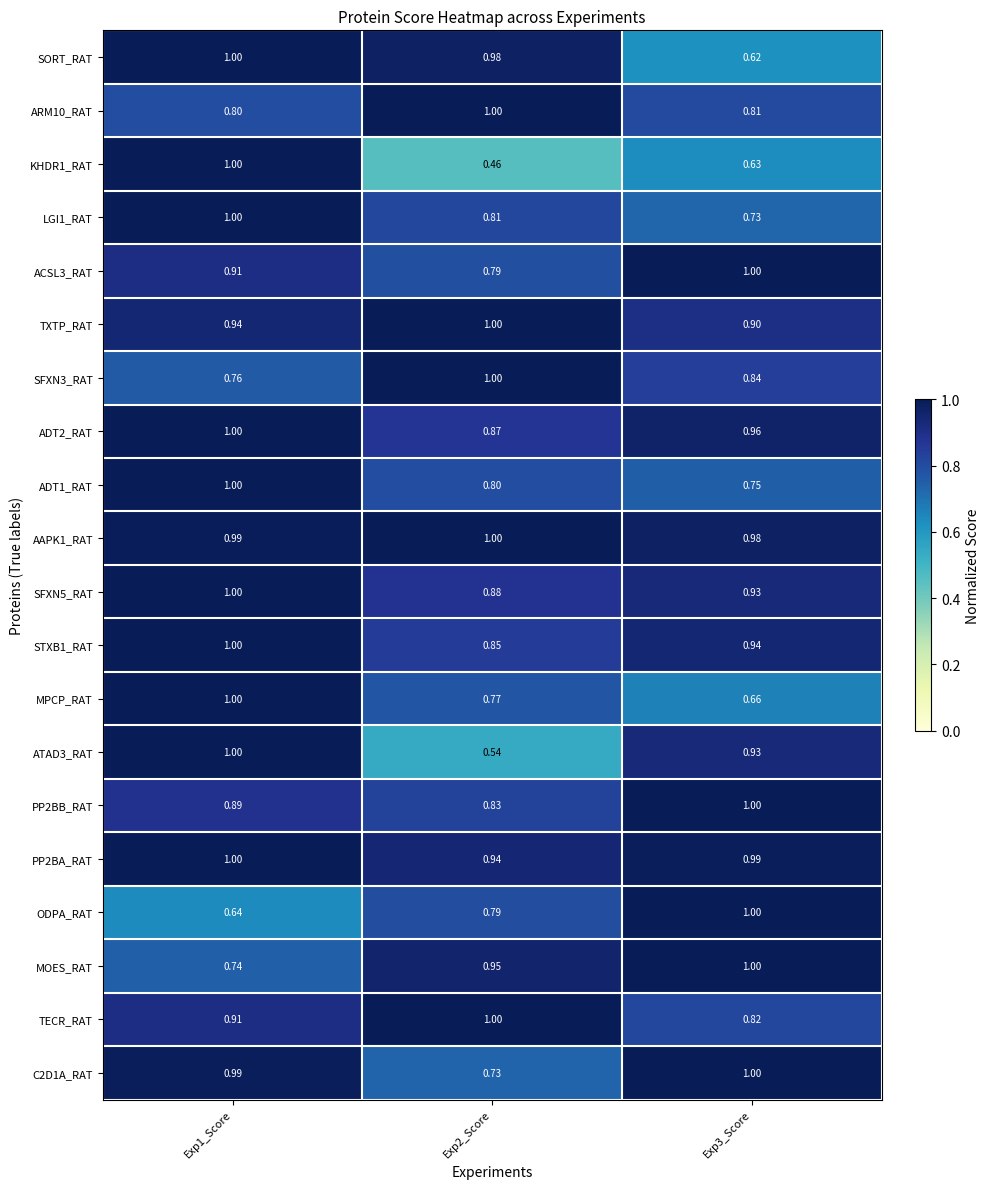

Which series has the widest spread of values?

KHDR1_RAT